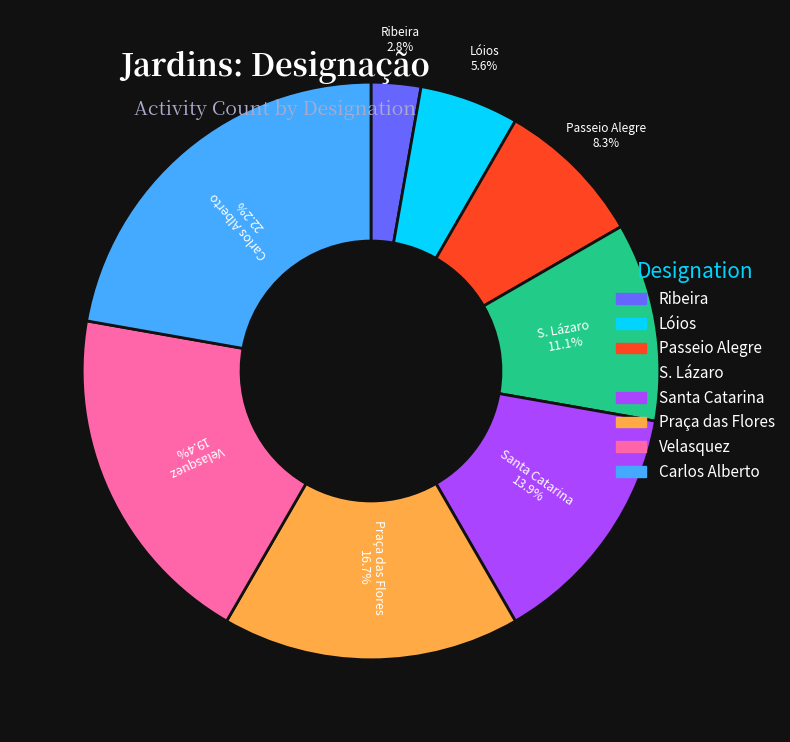

To the nearest percent, what portion does Santa Catarina represent?

14%